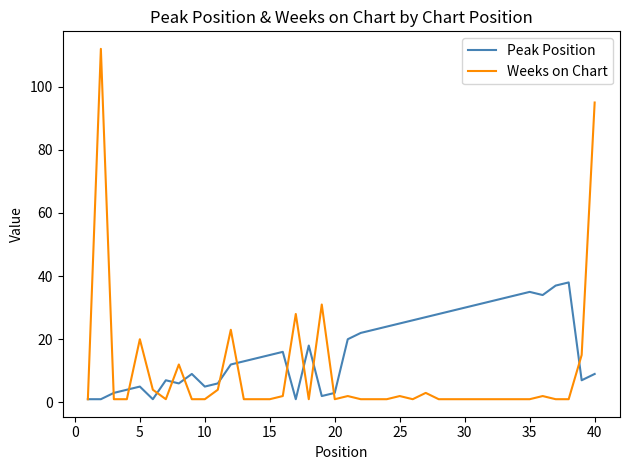

What is the maximum value for Weeks on Chart?

112